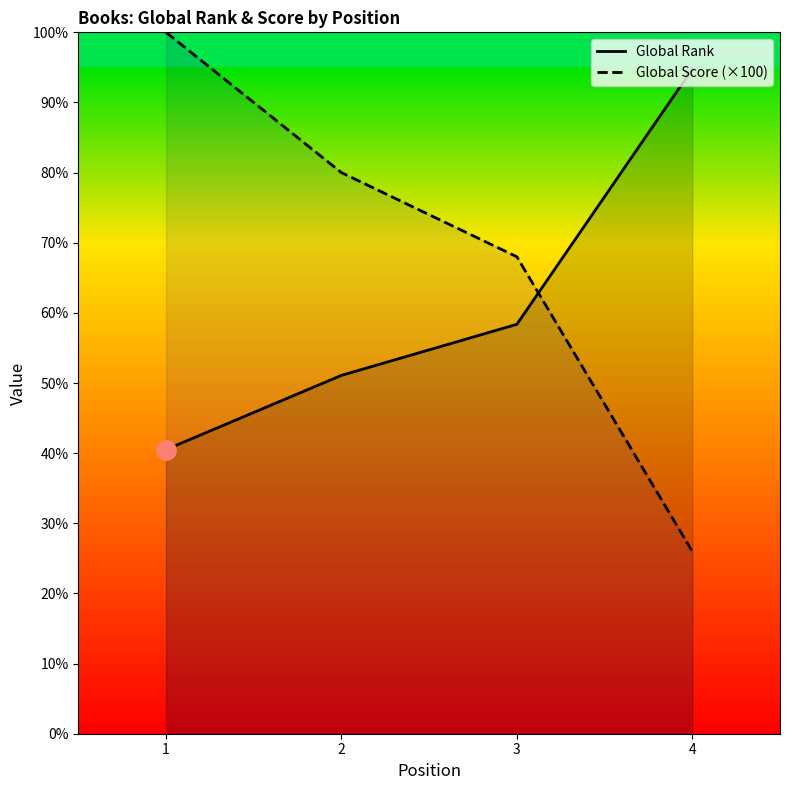

Reading left to right, extract all data points from this chart.

Global Rank: 1=4051	2=5109	3=5837	4=9476
Global Score (×100): 1=10000	2=8000	3=6800	4=2600